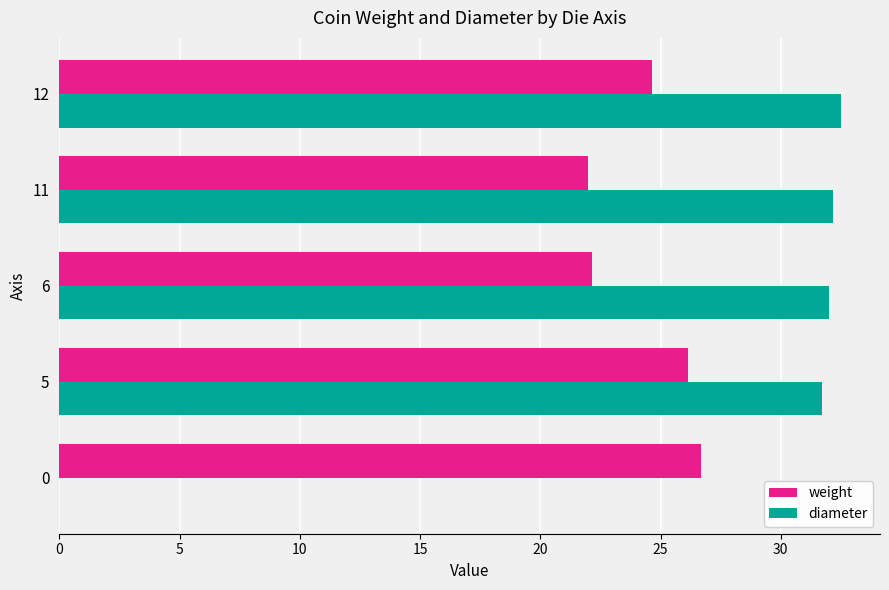

How many data points in weight are above 24?

3